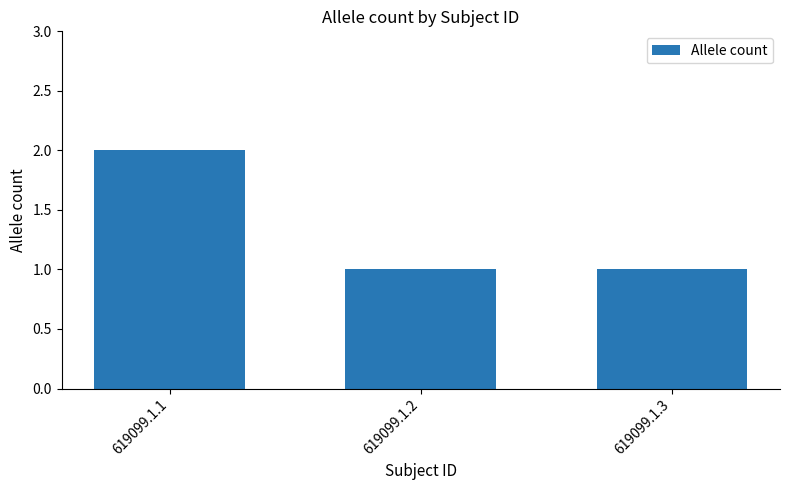

Approximately how many times larger is the value at 619099.1.1 compared to 619099.1.3?

2.0